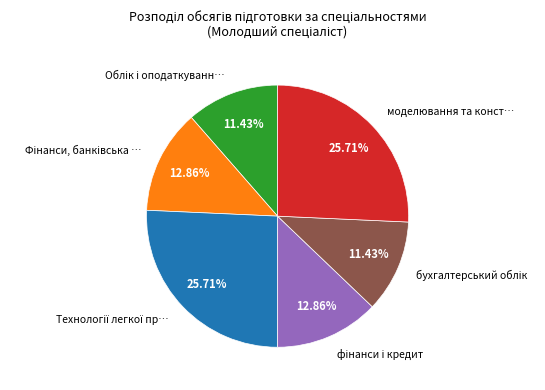

Is there a majority slice in this chart?

No